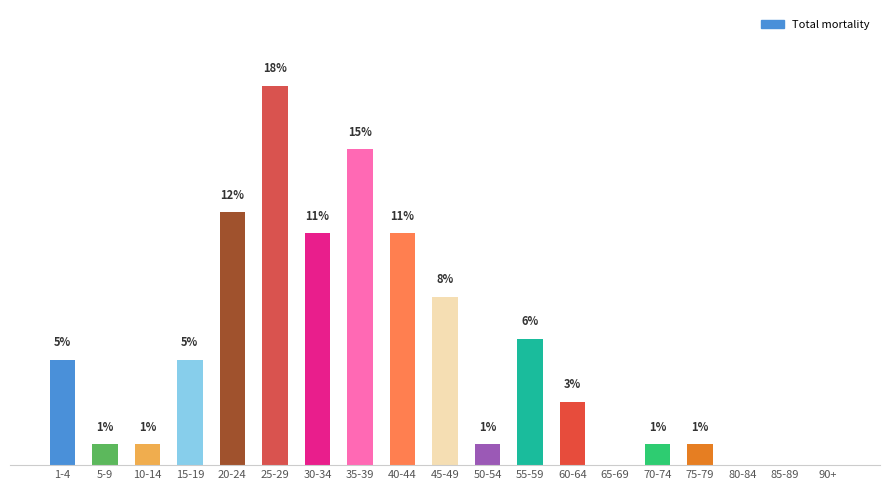

At which label does the data first exceed 3?

1-4